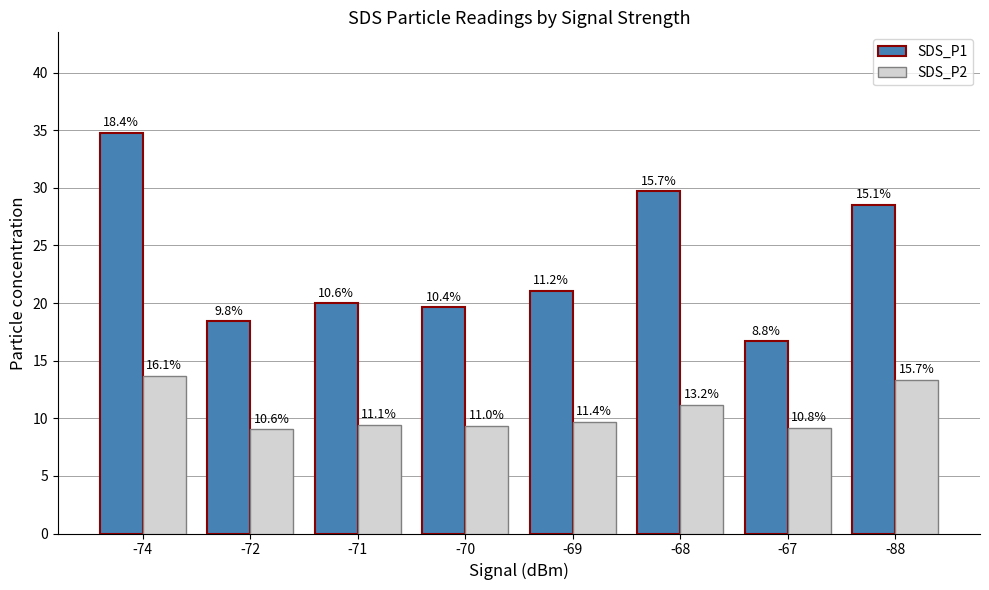

Which label corresponds to the smallest value in the chart?

-72